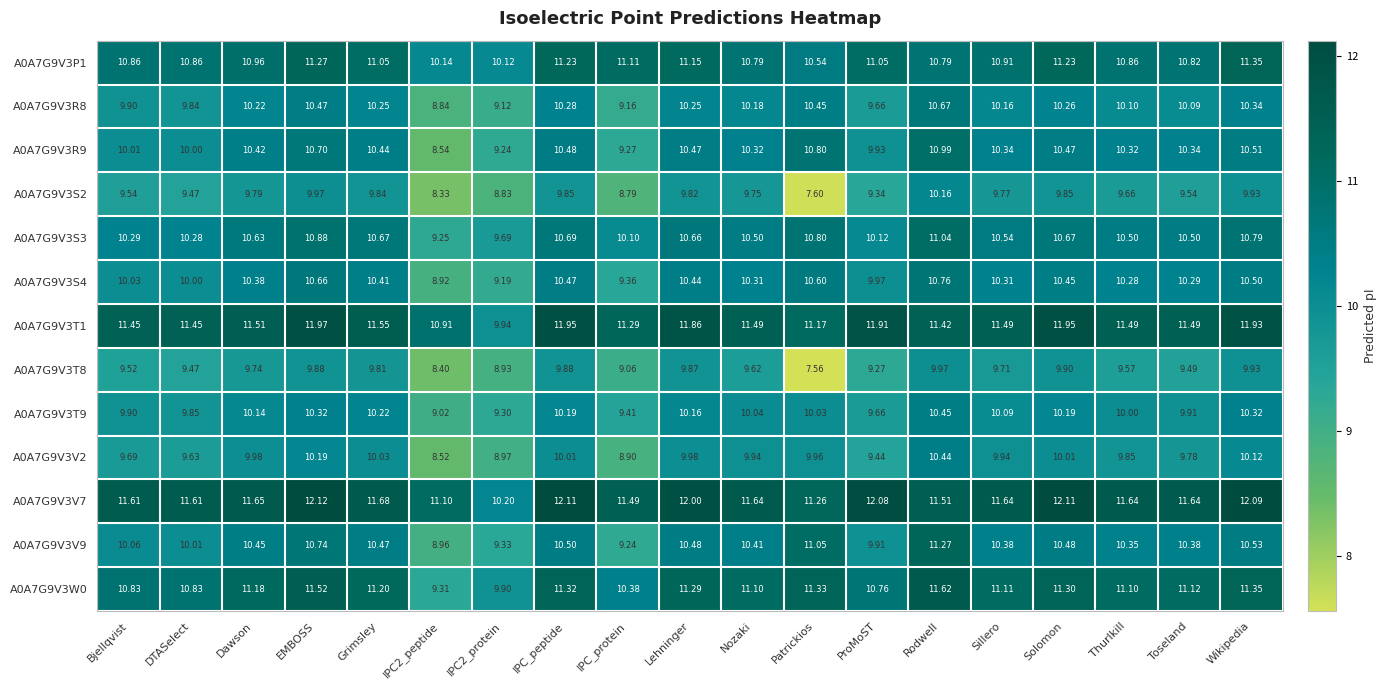

Which category has the highest value across all series?

EMBOSS